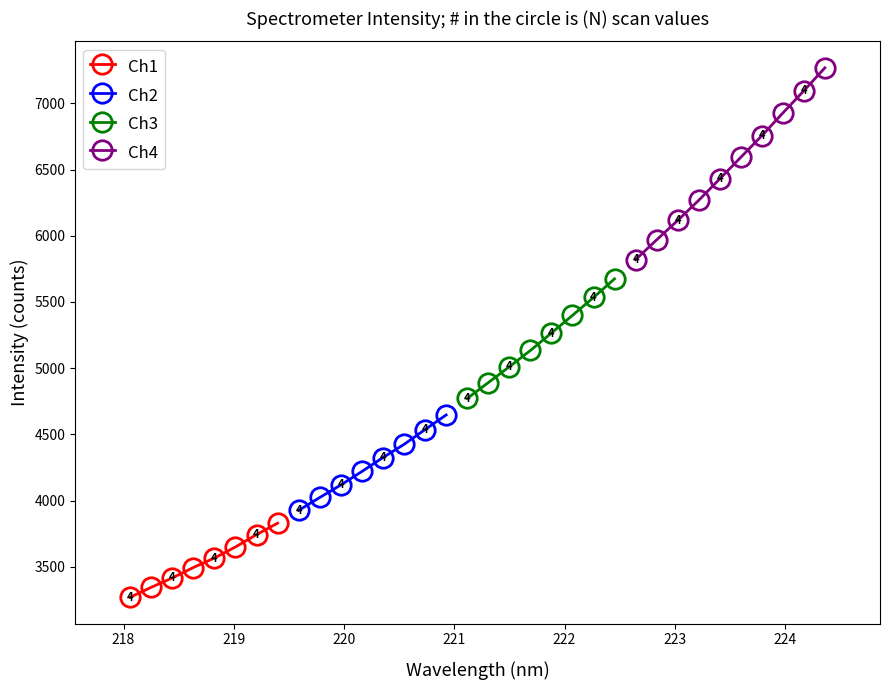

At which category is the sum across all series the highest?

10